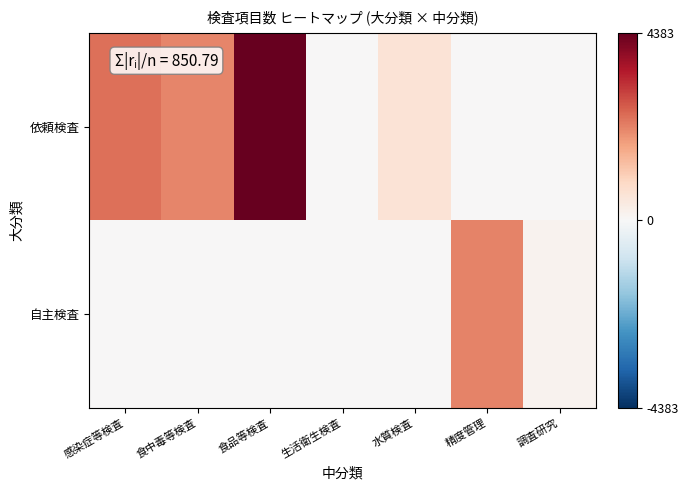

Reading right to left, extract all data points from this chart.

依頼検査: 調査研究=0	精度管理=0	水質検査=611	生活衛生検査=18	食品等検査=4383	食中毒等検査=2136	感染症等検査=2412
自主検査: 調査研究=171	精度管理=2180	水質検査=0	生活衛生検査=0	食品等検査=0	食中毒等検査=0	感染症等検査=0